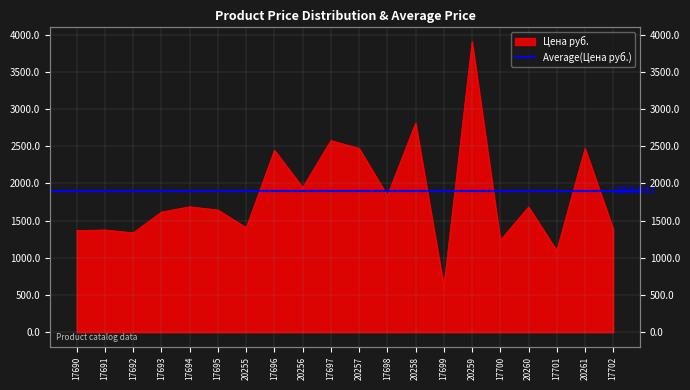

List the labels in order of value, largest first.

20259, 20258, 17697, 20257, 20261, 17696, 20256, 17698, 17694, 20260, 17695, 17693, 20255, 17702, 17691, 17690, 17692, 17700, 17701, 17699